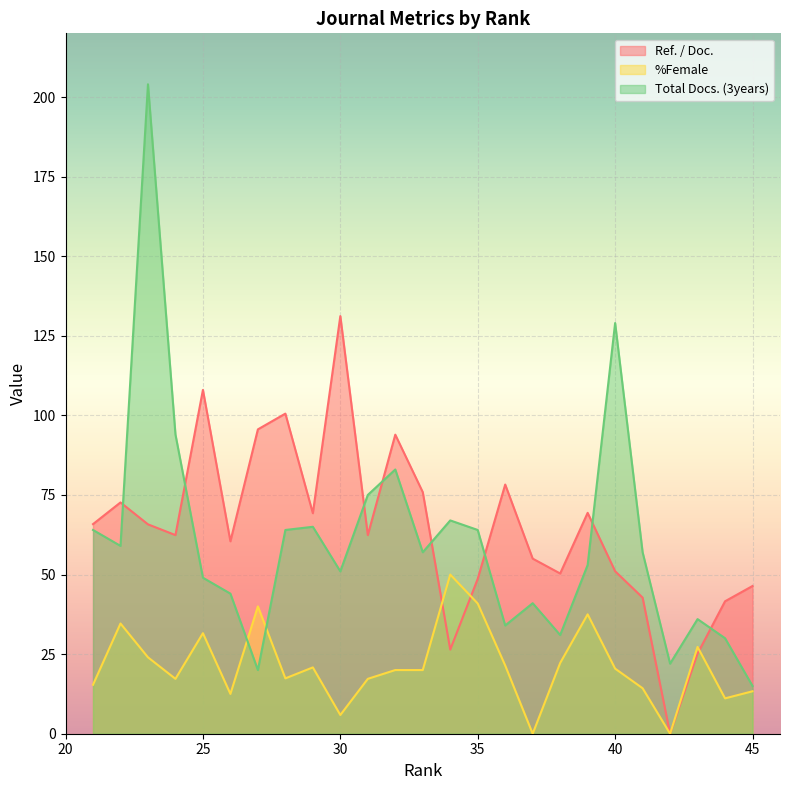

Is it true that %Female equals 17.4 at 28?

True